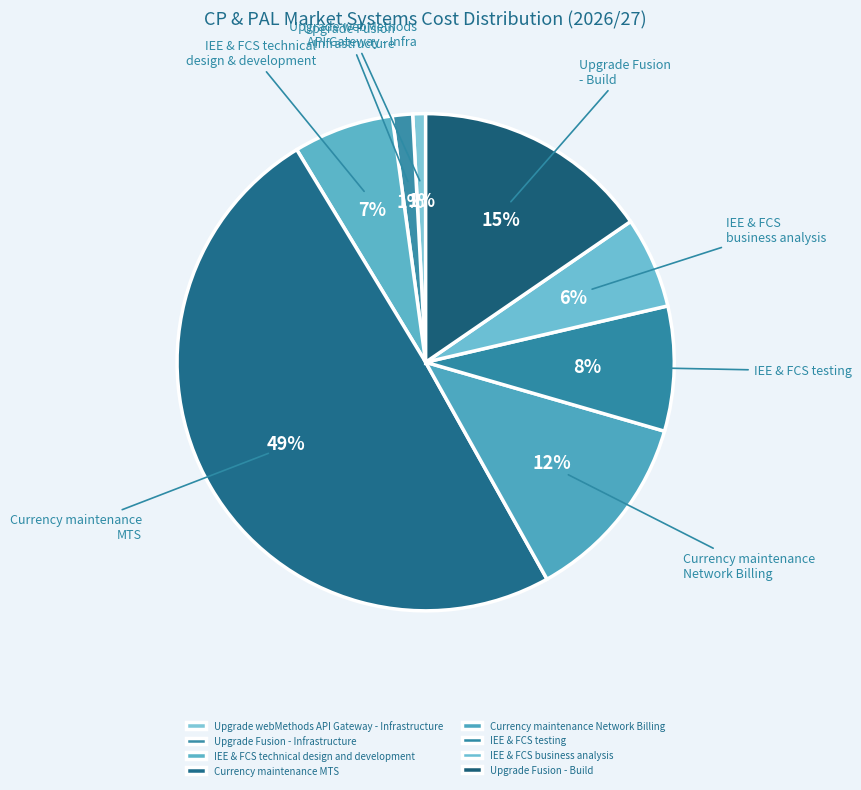

How many segments does this pie chart have?

8